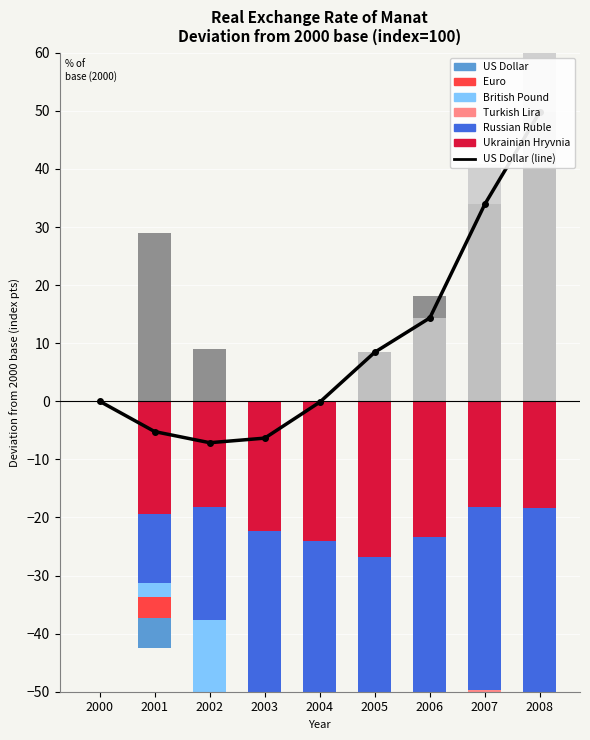

True or false: Ukrainian Hryvnia has a value of -23.3 at 2006.

True